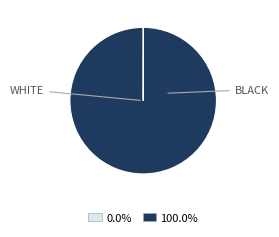

Is there any slice that represents more than half of the pie?

Yes